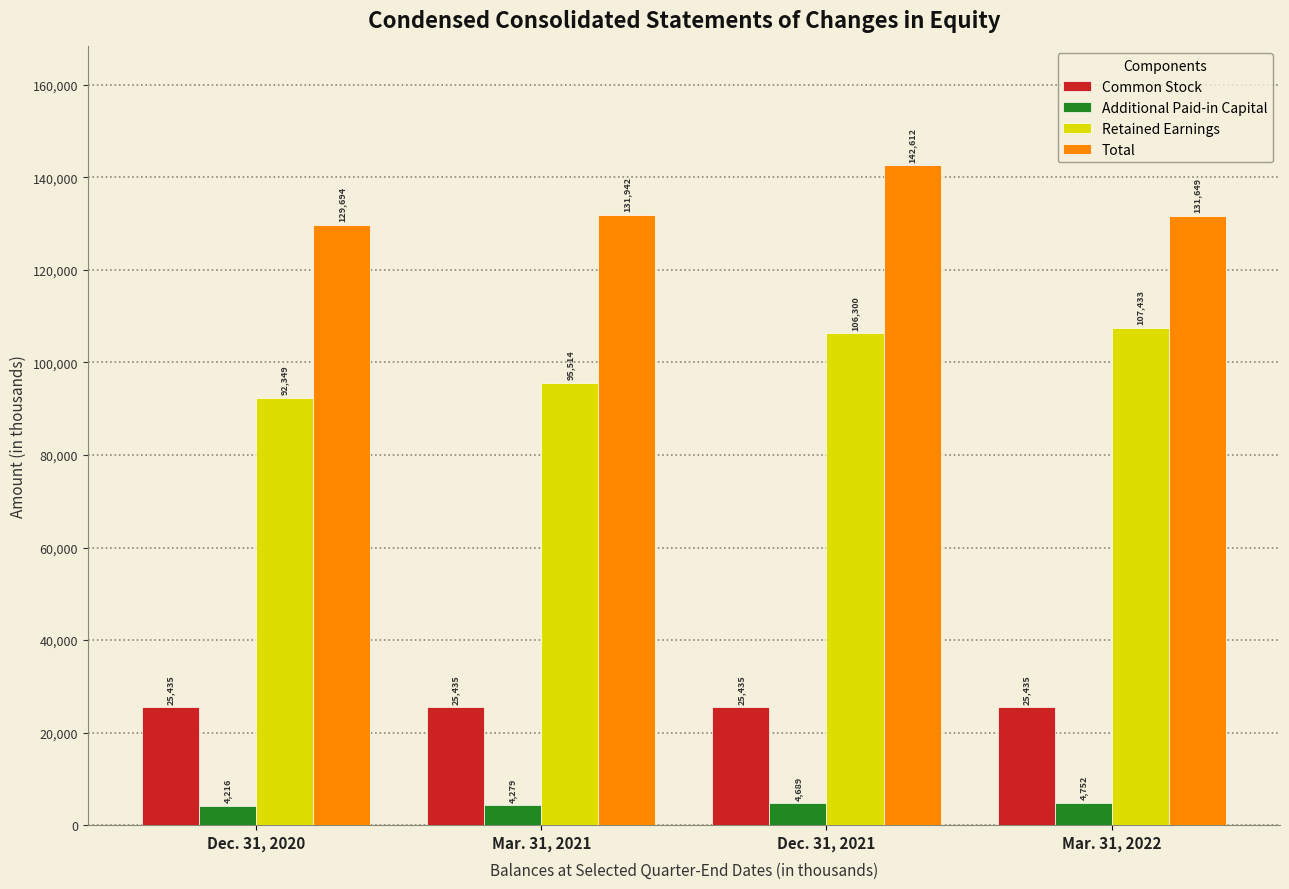

What is the maximum value for Common Stock?

25435